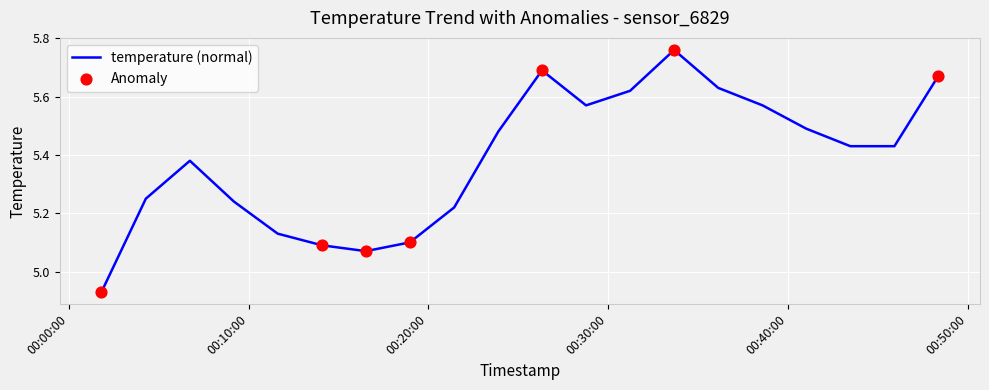

What is the difference between the maximum and minimum values?

0.8